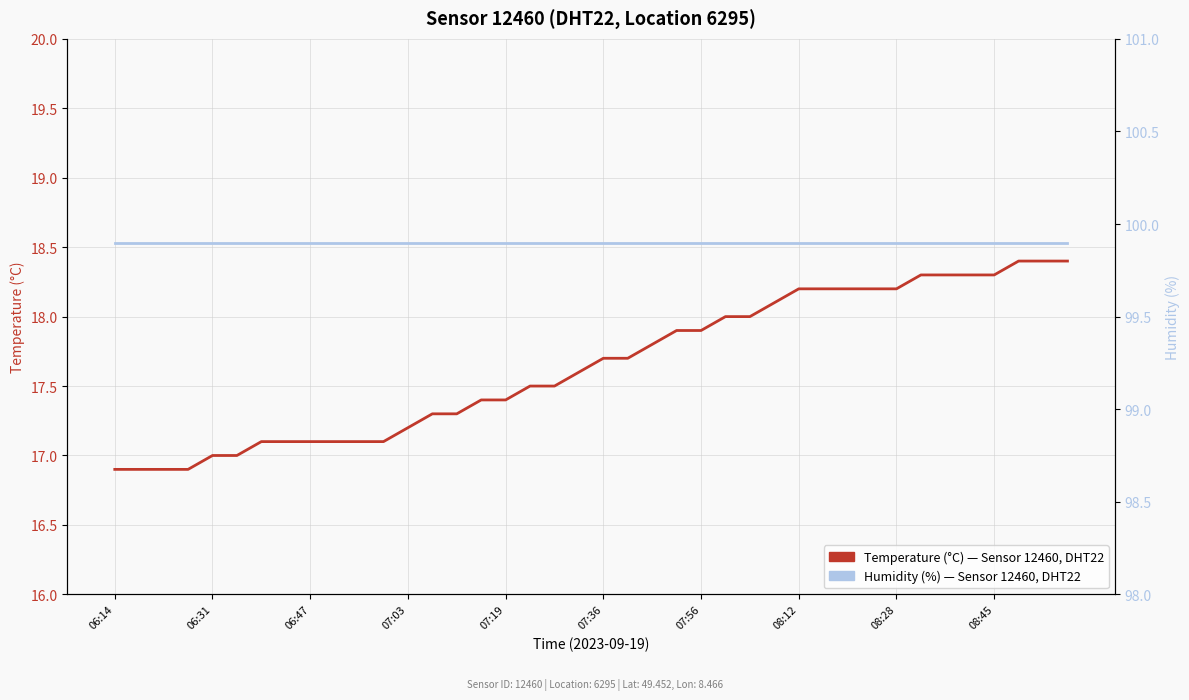

Reading left to right, transcribe all the data shown in this chart.

Temperature (°C): 16.9	16.9	16.9	16.9	17.0	17.0	17.1	17.1	17.1	17.1	17.1	17.1	17.2	17.3	17.3	17.4	17.4	17.5	17.5	17.6	17.7	17.7	17.8	17.9	17.9	18.0	18.0	18.1	18.2	18.2	18.2	18.2	18.2	18.3	18.3	18.3	18.3	18.4	18.4	18.4
Humidity (%): 99.9	99.9	99.9	99.9	99.9	99.9	99.9	99.9	99.9	99.9	99.9	99.9	99.9	99.9	99.9	99.9	99.9	99.9	99.9	99.9	99.9	99.9	99.9	99.9	99.9	99.9	99.9	99.9	99.9	99.9	99.9	99.9	99.9	99.9	99.9	99.9	99.9	99.9	99.9	99.9